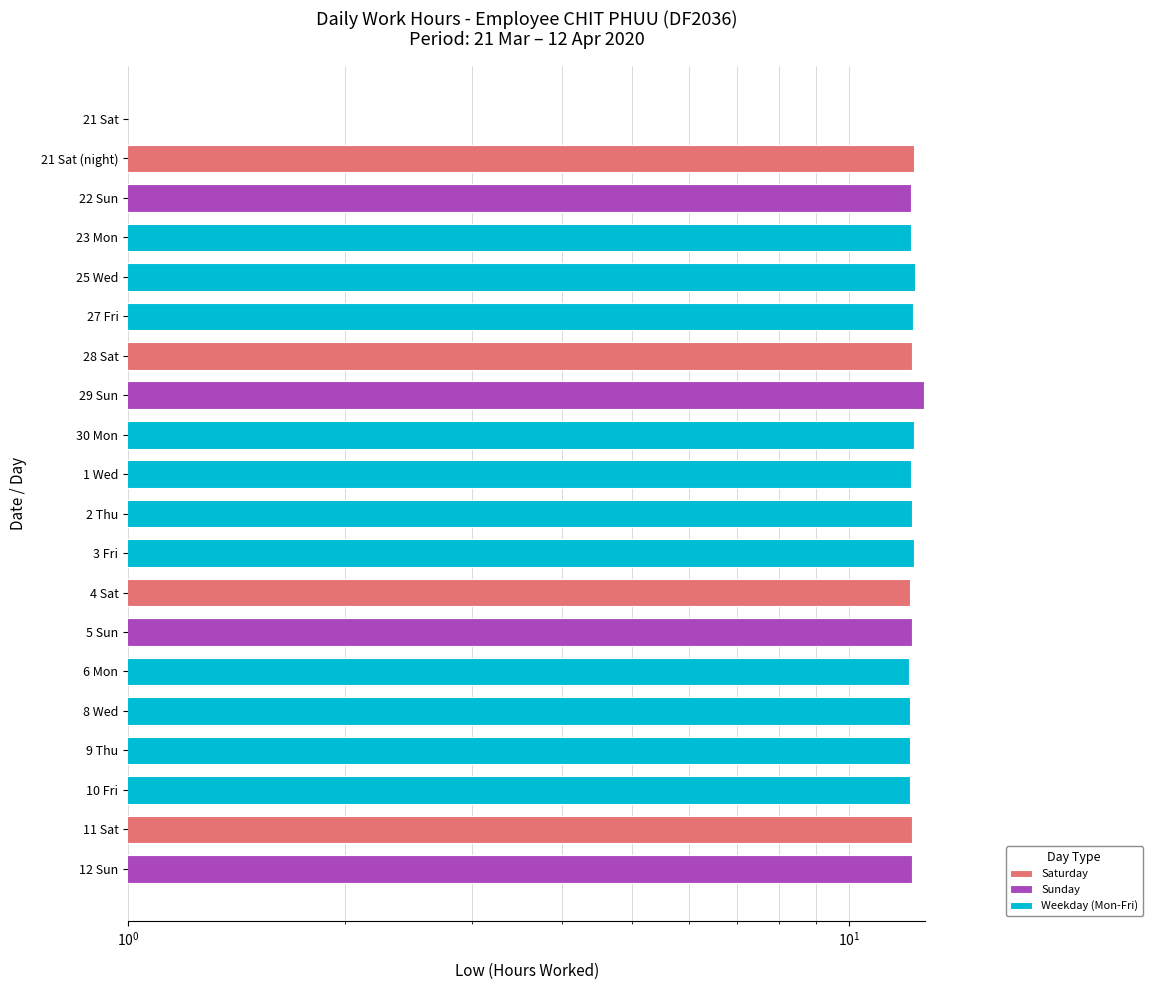

The chart shows a value of 12.3 at 25 Wed. True or false?

True